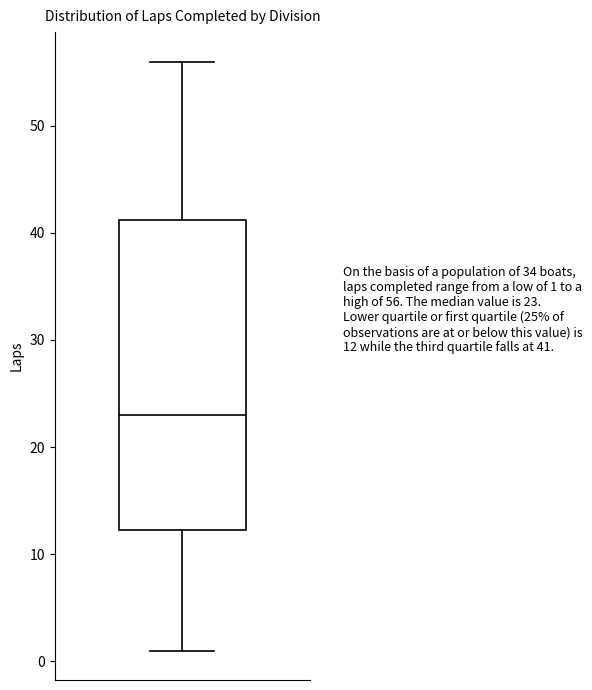

Where is the upper edge of the box on the y-axis? The values are not printed on the chart, so give them approximately, as read against the axis.

41